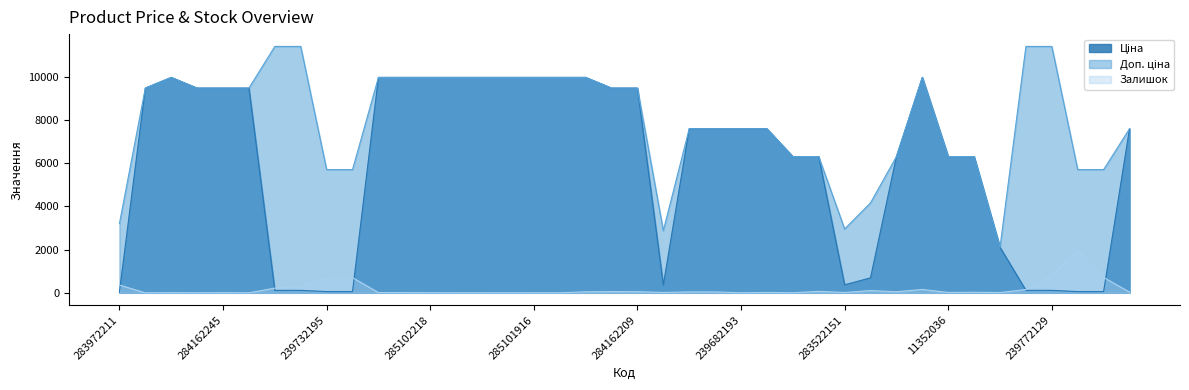

What is the label of the 17th point from the left?

285101916